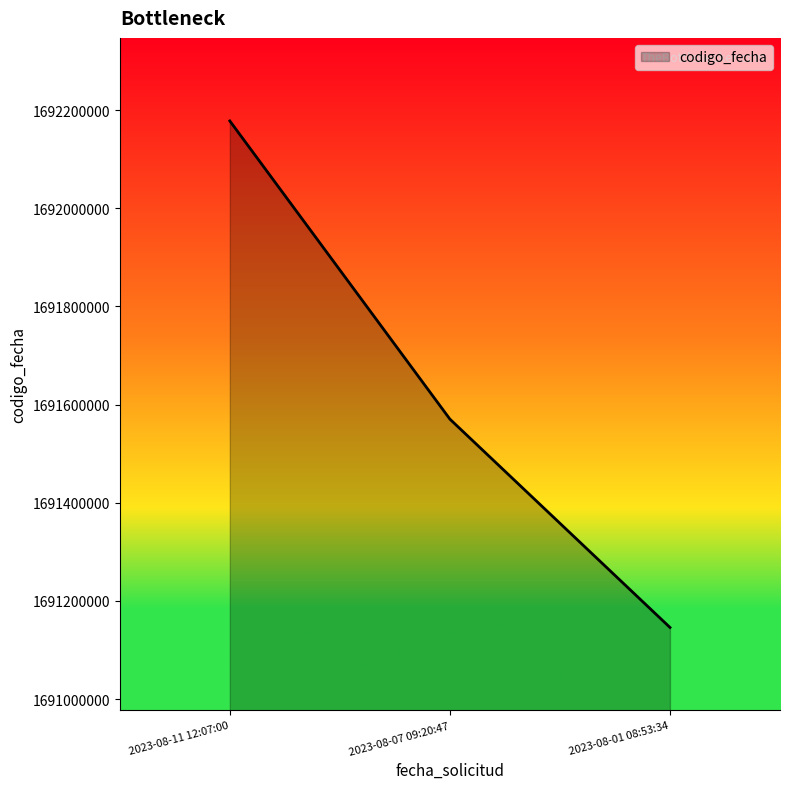

What is the minimum value shown in the chart?

1691145962